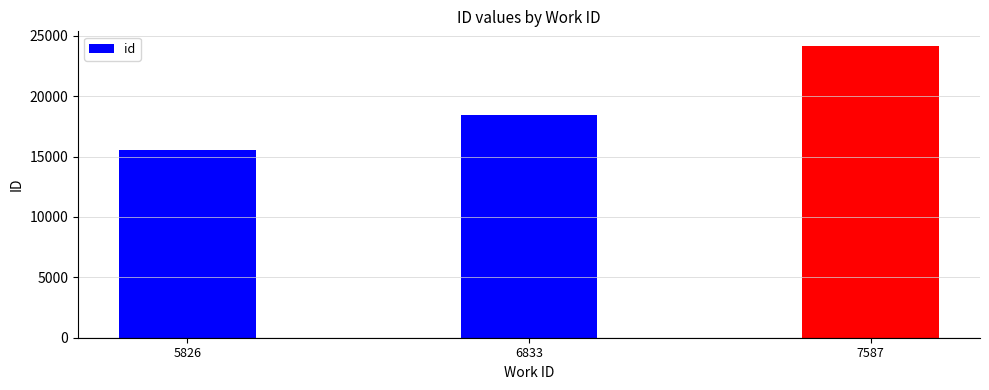

How many data points does each series have?

3